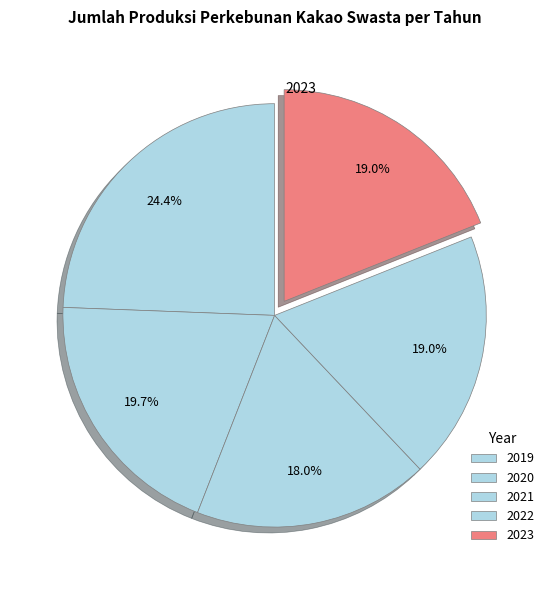

Combined, what portion of the pie is 2020 and 2023?

38.6%